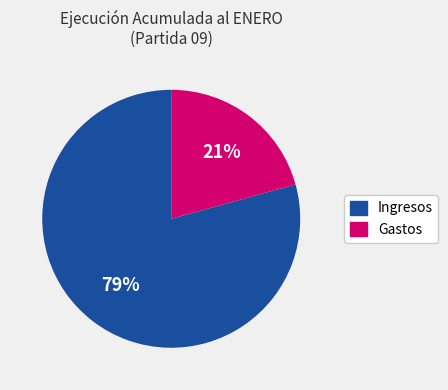

To the nearest percent, what is the average slice percentage?

50%